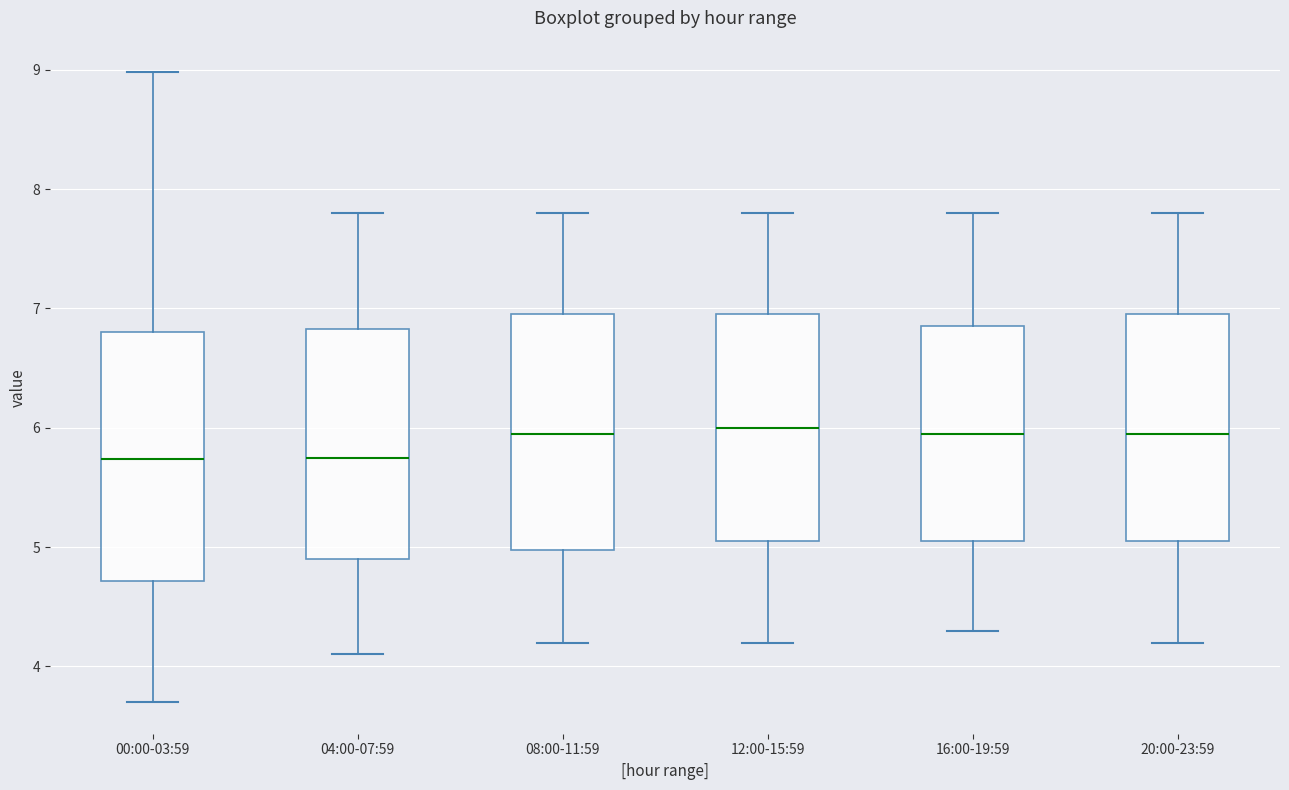

Reading left to right, read every box against the y-axis: the position of its median line, the range the box covers, and the ends of its whiskers. The values are not printed on the chart, so give them approximately, as read against the axis.

00:00-03:59: median 5.7, box 4.7 to 6.8, whiskers 3.7 to 9.0
04:00-07:59: median 5.8, box 4.9 to 6.8, whiskers 4.1 to 7.8
08:00-11:59: median 6.0, box 5.0 to 7.0, whiskers 4.2 to 7.8
12:00-15:59: median 6.0, box 5.1 to 7.0, whiskers 4.2 to 7.8
16:00-19:59: median 6.0, box 5.1 to 6.9, whiskers 4.3 to 7.8
20:00-23:59: median 6.0, box 5.1 to 7.0, whiskers 4.2 to 7.8